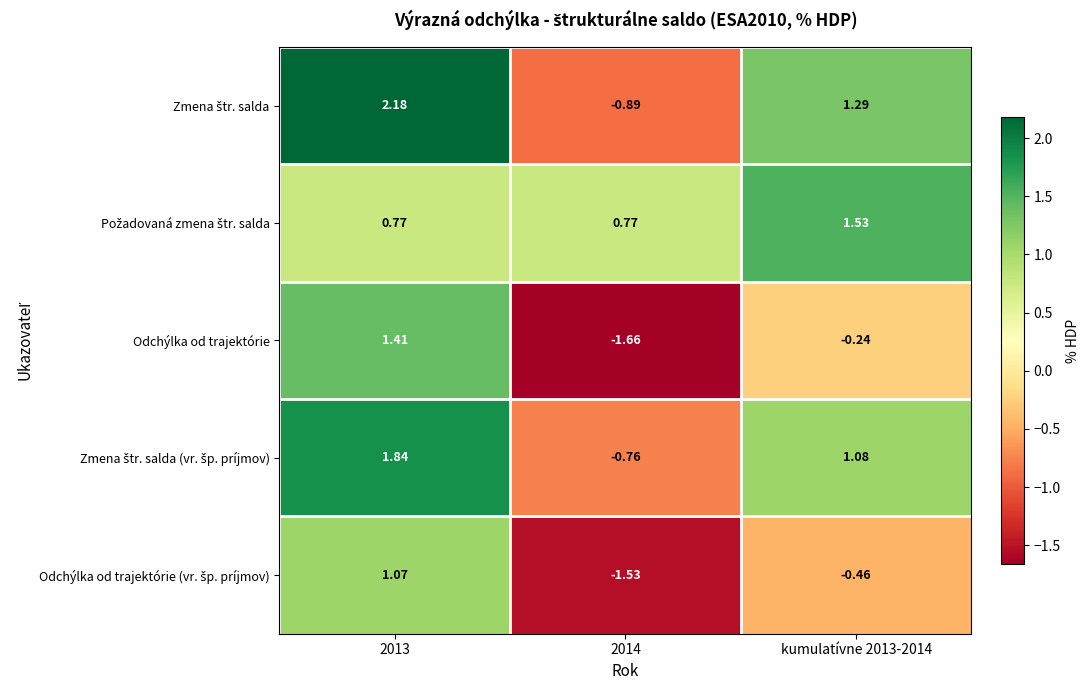

How many distinct data groups are displayed?

5